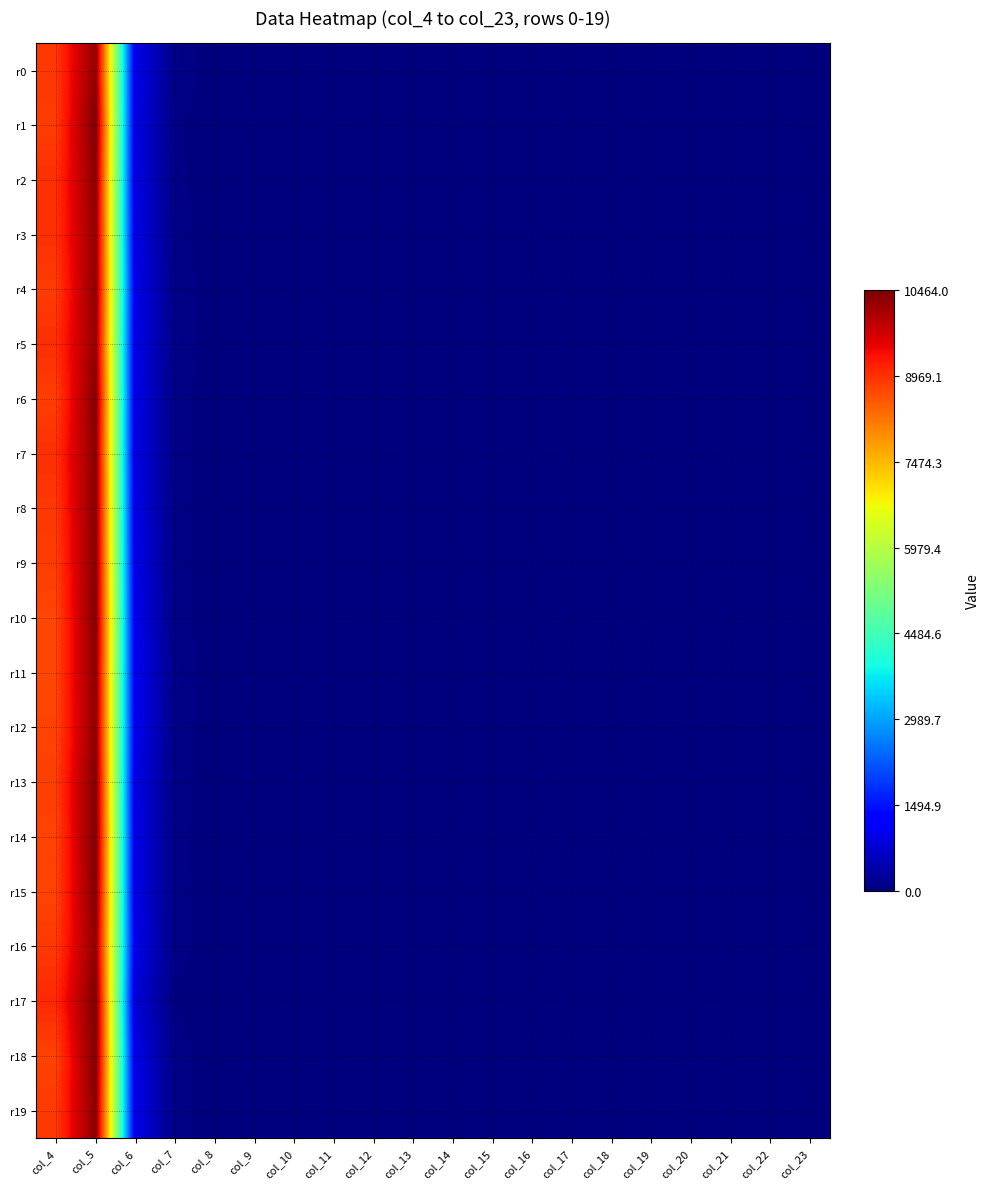

At which category is the sum across all series the highest?

col_5